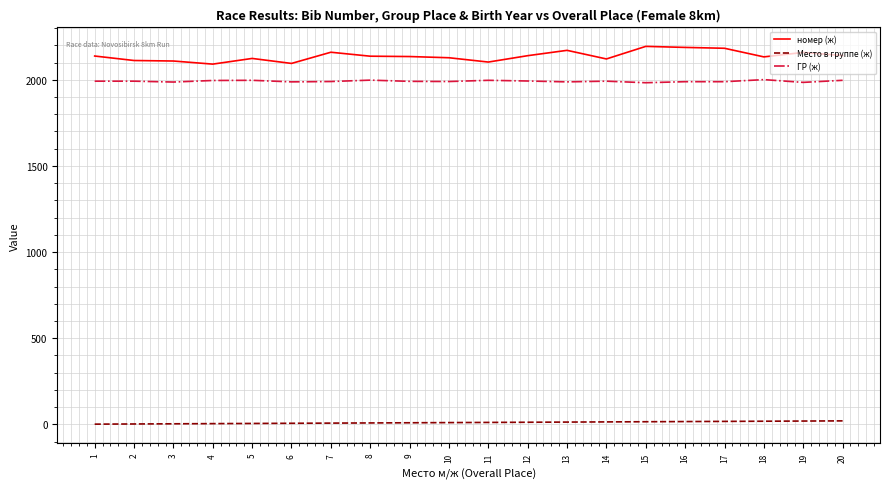

The value of номер (ж) at 2 is 1079. True or false?

False